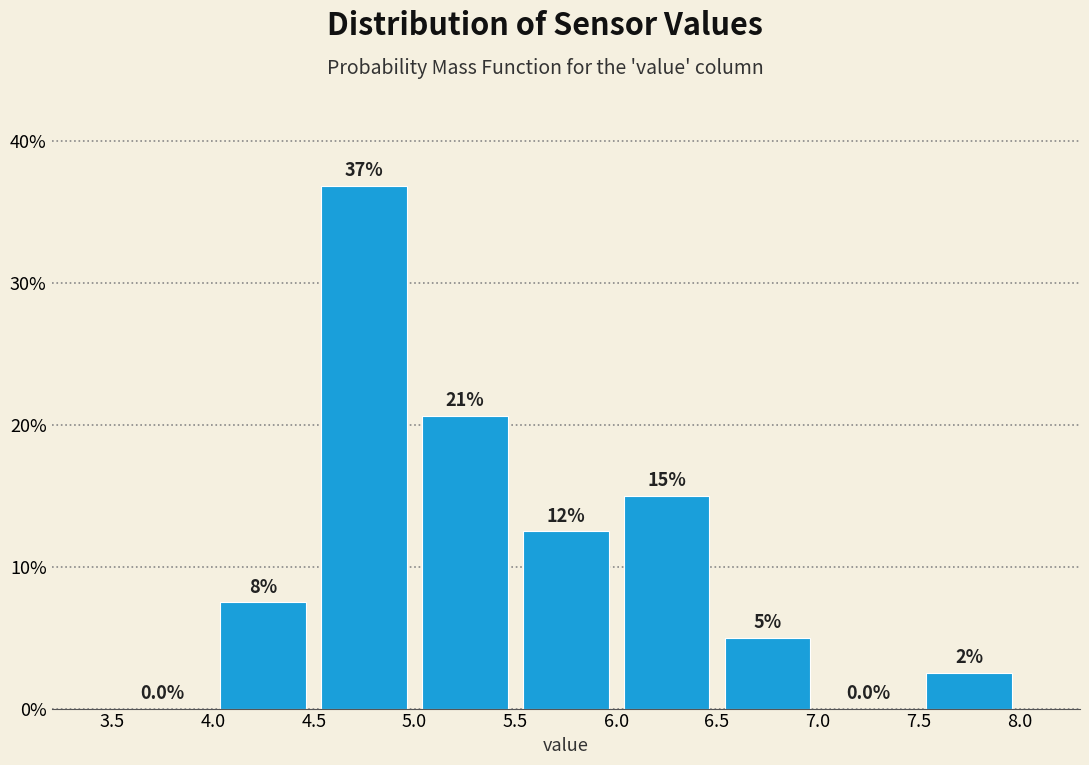

Which range on the x-axis has the tallest bar?

4.5 to 5.0